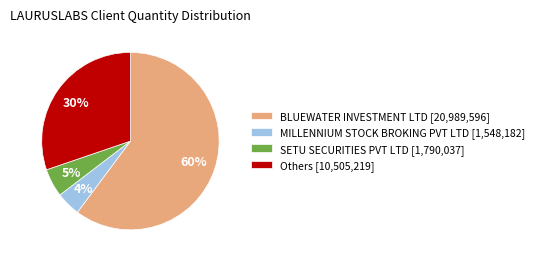

How many slices are in this pie chart?

4